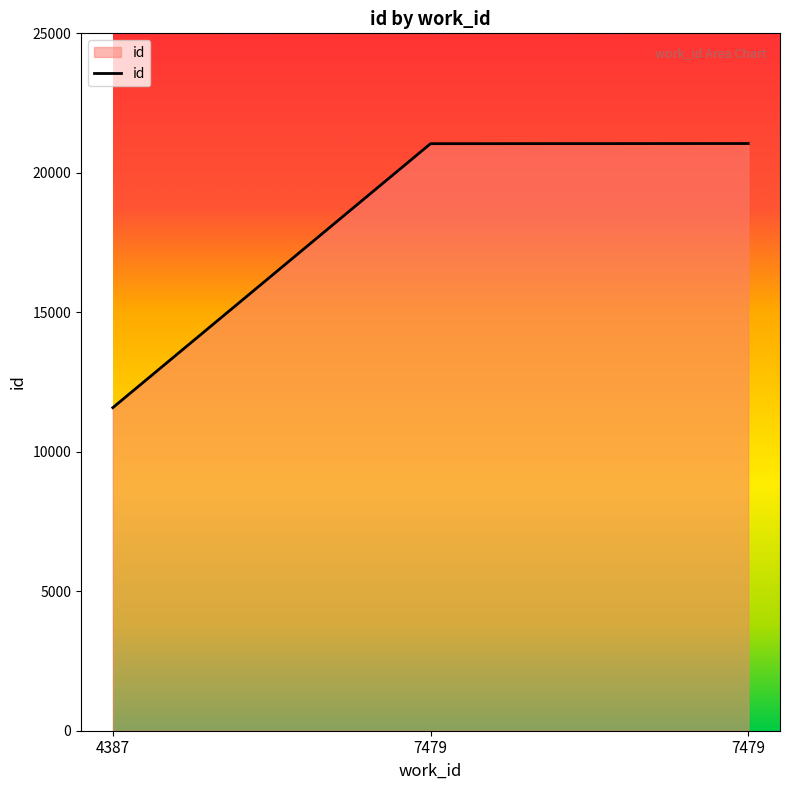

What is the sum of the values at 7479 and 7479?

42094